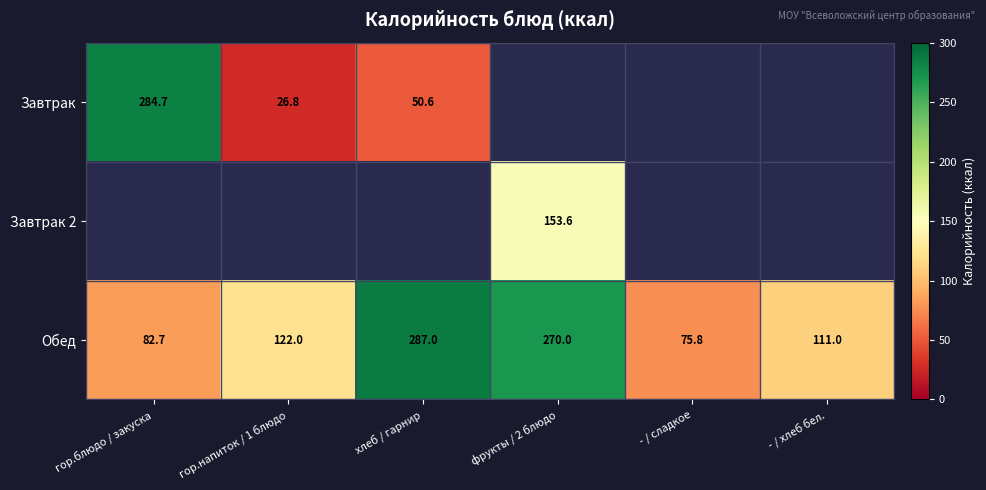

Which category has the highest value in the Обед series?

хлеб / гарнир